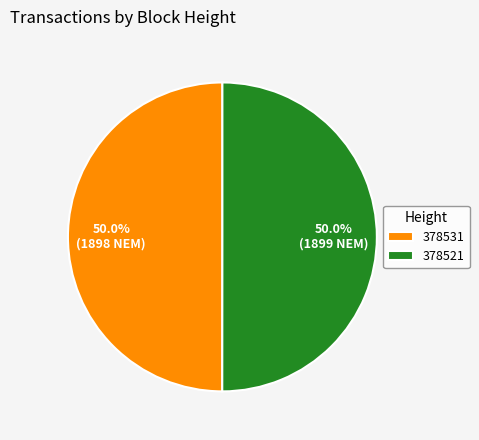

What percentage do 378531 and 378521 together represent?

100.0%